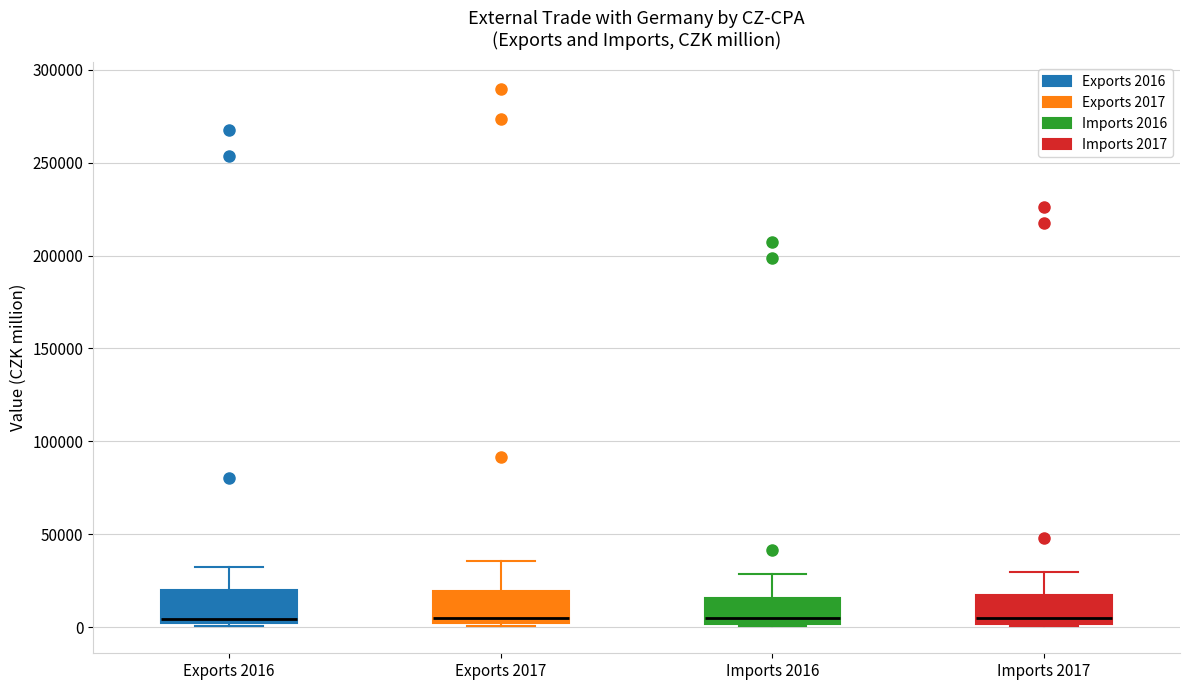

Reading left to right, transcribe this box plot: for each box, give where its median line is, the range the box spans, and where its two whiskers end, as read against the y-axis. The values are not printed on the chart, so give them approximately, as read against the axis.

Exports 2016: median 5000, box 0 to 20000, whiskers 0 (just below the box's lower edge) to 30000
Exports 2017: median 5000, box 0 to 20000, whiskers 0 (just below the box's lower edge) to 35000
Imports 2016: median 5000, box 0 to 15000, whiskers 0 to 30000
Imports 2017: median 5000, box 0 to 15000, whiskers 0 to 30000